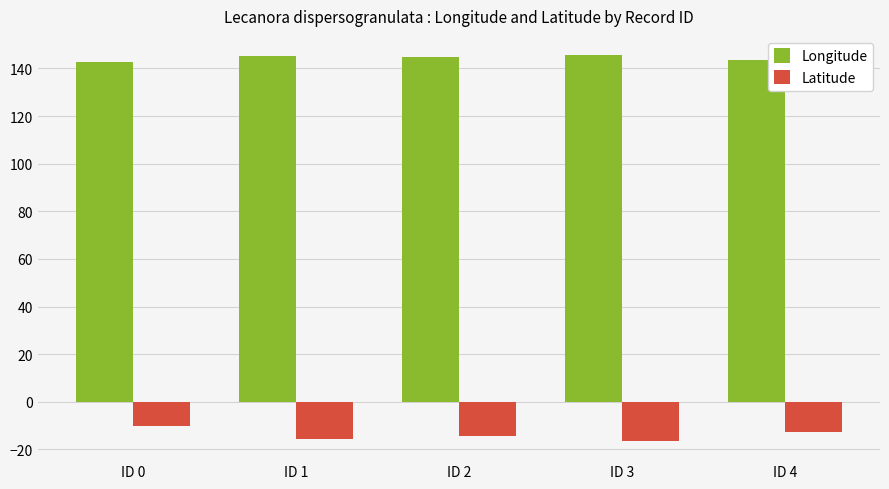

The Latitude series shows -12.6 at ID 4. True or false?

True